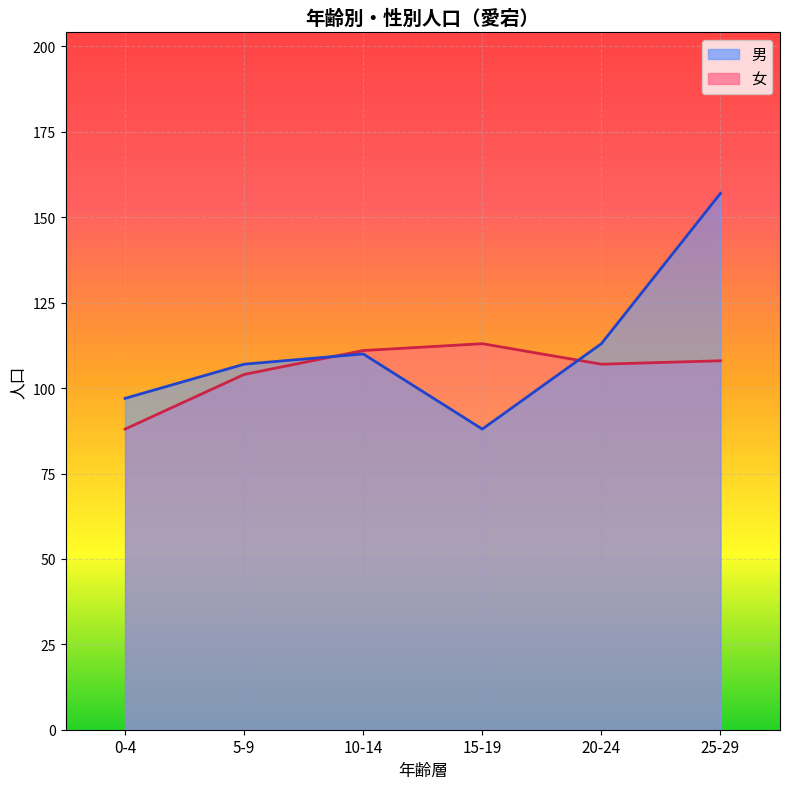

How many values in the 男 series are below 110?

3